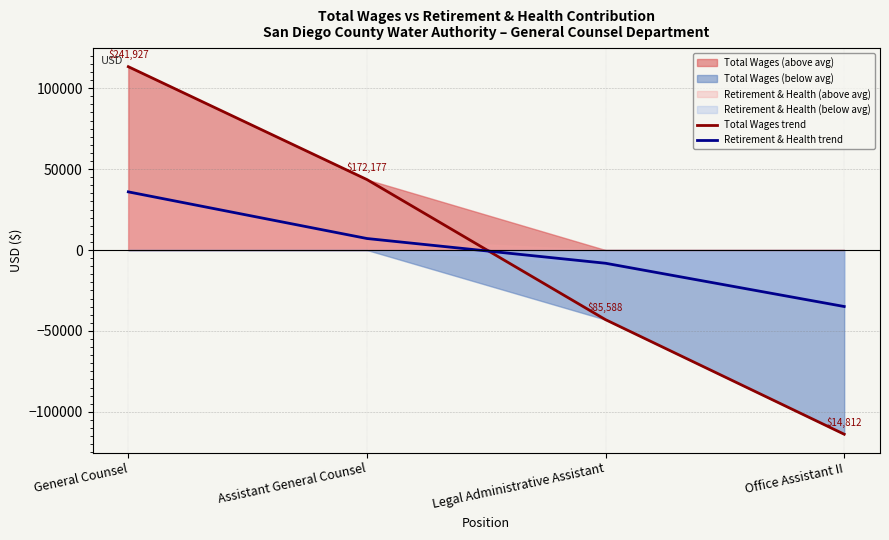

Which series has the largest total across all categories?

Total Wages trend